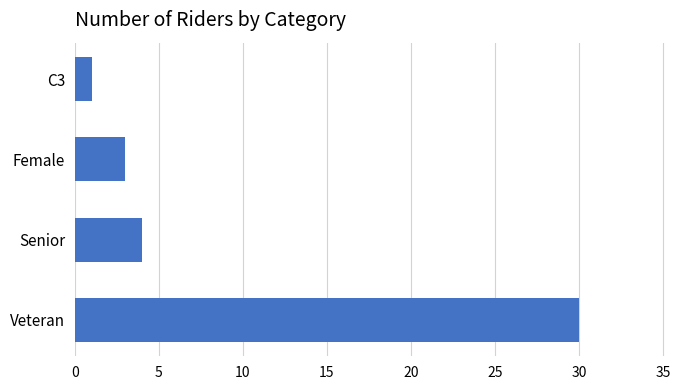

List the labels in order of value, smallest first.

C3, Female, Senior, Veteran